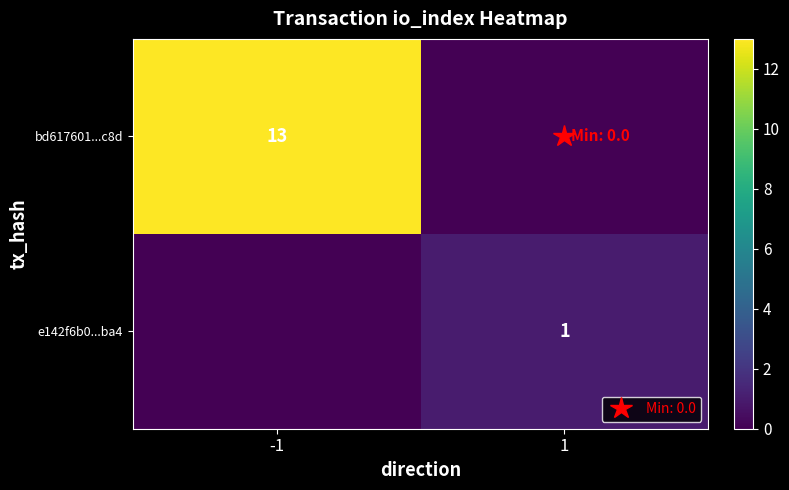

What is the difference between the maximum and minimum values in the bd617601...c8d series?

13